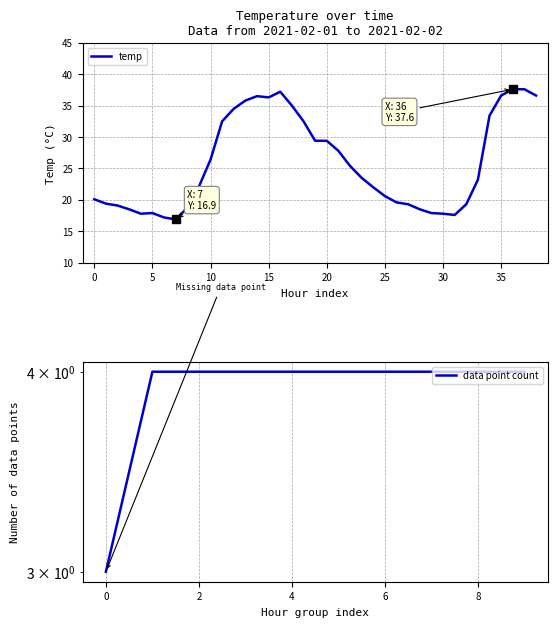

What is the minimum value for temp?

16.9